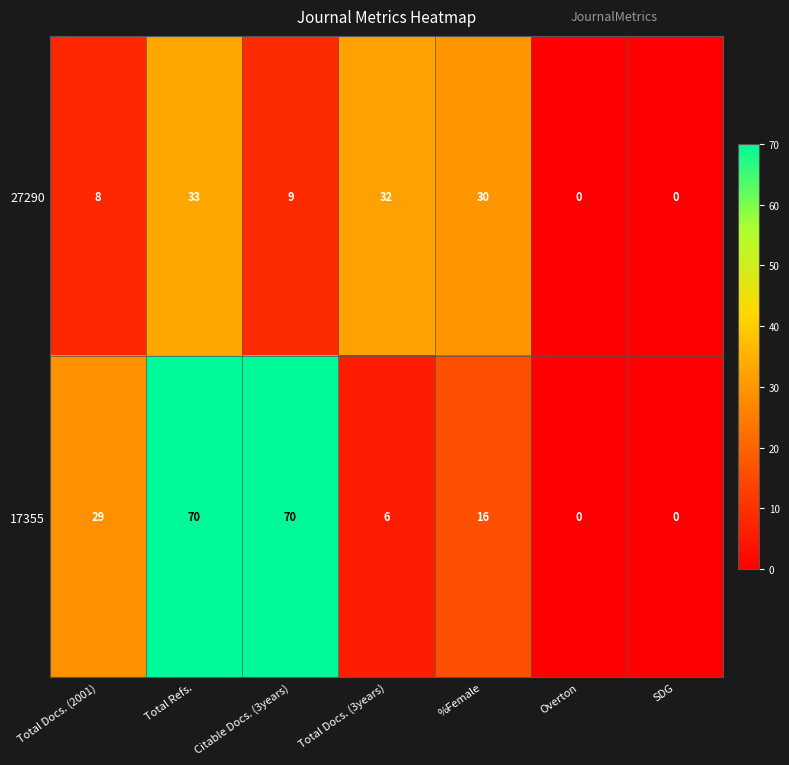

Between Total Refs. and Citable Docs. (3years), which series saw the biggest shift?

27290